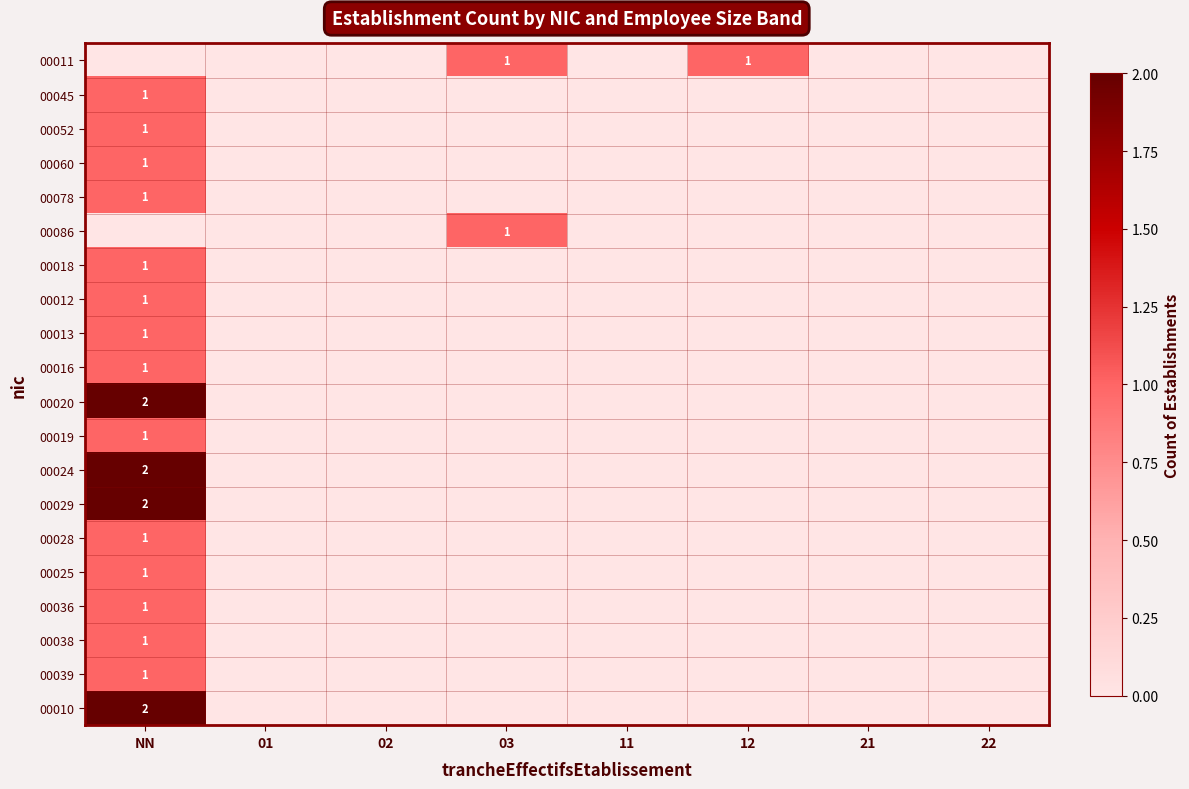

The 00011 series shows 1 at 12. True or false?

True